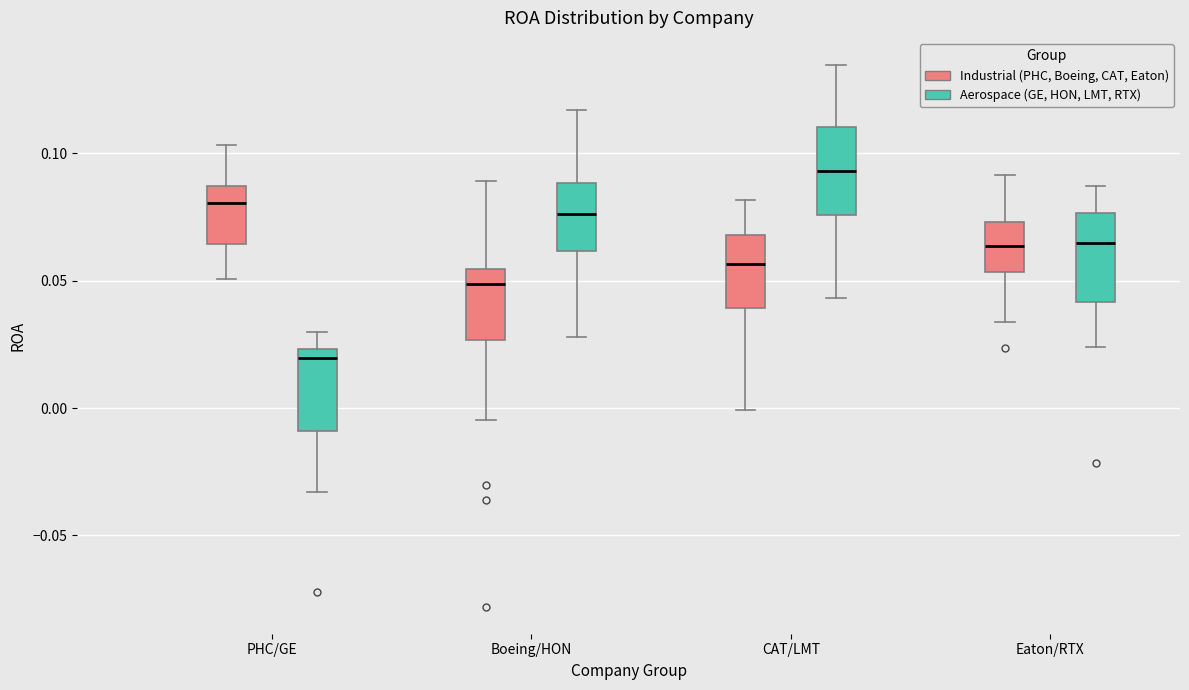

Reading left to right, transcribe this box plot: for each box, give where its median line is, the range the box spans, and where its two whiskers end, as read against the y-axis. The values are not printed on the chart, so give them approximately, as read against the axis.

PHC/GE (Industrial (PHC, Boeing, CAT, Eaton)): median 0.080, box 0.065 to 0.085, whiskers 0.050 to 0.105
PHC/GE (Aerospace (GE, HON, LMT, RTX)): median 0.020, box -0.010 to 0.025, whiskers -0.035 to 0.030
Boeing/HON (Industrial (PHC, Boeing, CAT, Eaton)): median 0.050, box 0.025 to 0.055, whiskers -0.005 to 0.090
Boeing/HON (Aerospace (GE, HON, LMT, RTX)): median 0.075, box 0.060 to 0.090, whiskers 0.030 to 0.115
CAT/LMT (Industrial (PHC, Boeing, CAT, Eaton)): median 0.055, box 0.040 to 0.070, whiskers 0.000 to 0.080
CAT/LMT (Aerospace (GE, HON, LMT, RTX)): median 0.095, box 0.075 to 0.110, whiskers 0.045 to 0.135
Eaton/RTX (Industrial (PHC, Boeing, CAT, Eaton)): median 0.065, box 0.055 to 0.075, whiskers 0.035 to 0.090
Eaton/RTX (Aerospace (GE, HON, LMT, RTX)): median 0.065, box 0.040 to 0.075, whiskers 0.025 to 0.085